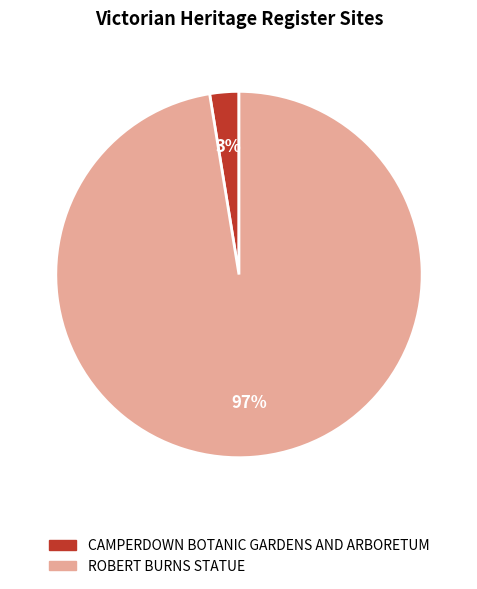

To the nearest percent, what is the average slice percentage?

50%